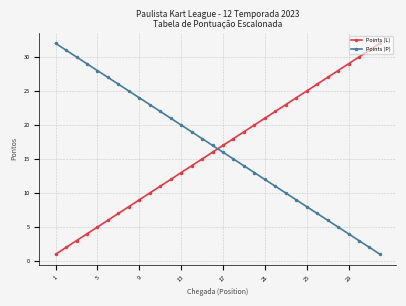

True or false: Points (P) and Points (L) cross at least once.

True